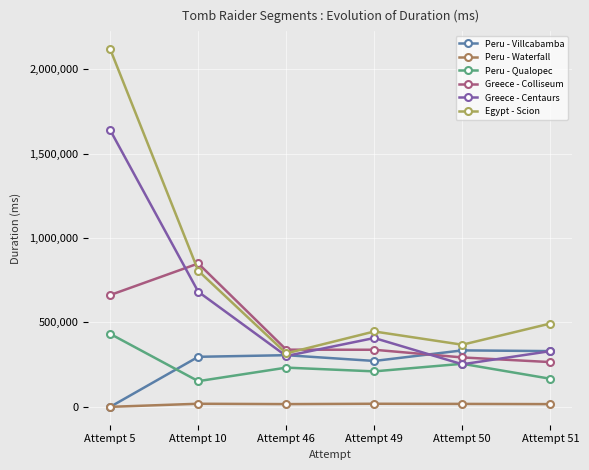

Which series ends up on top after the final intersection of Greece - Centaurs and Greece - Colliseum?

Greece - Centaurs